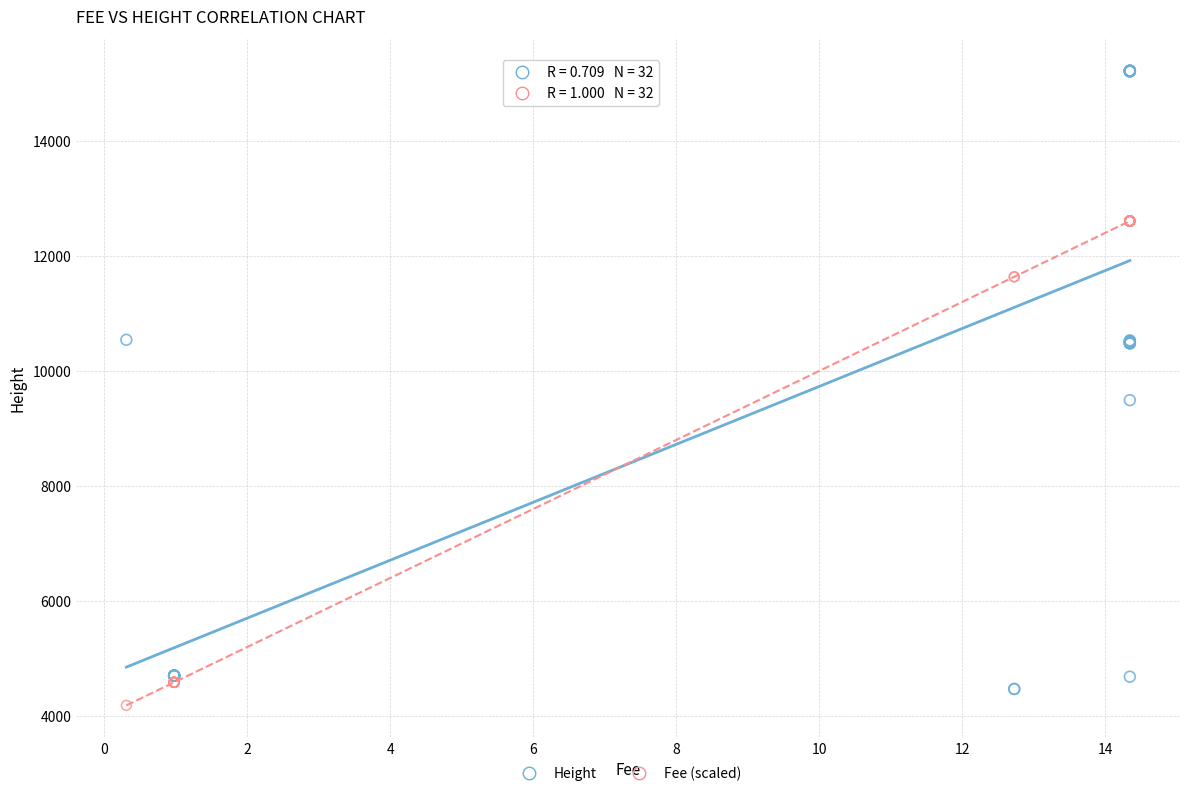

Which series reaches the maximum Y coordinate?

Height